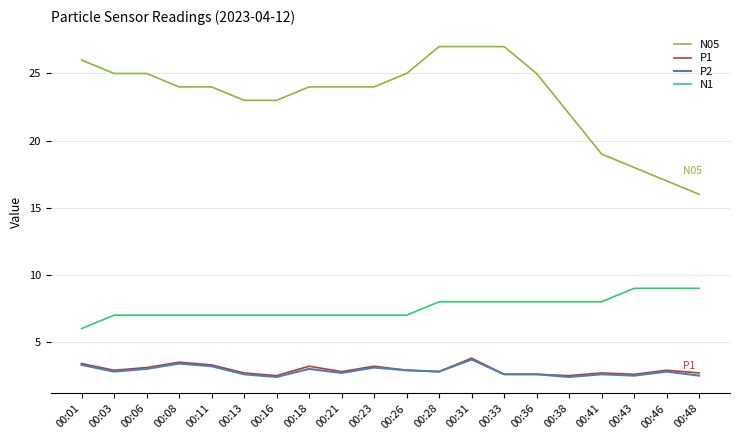

Is the value of N1 at 00:26 greater than the value of P1 at 00:08?

Yes